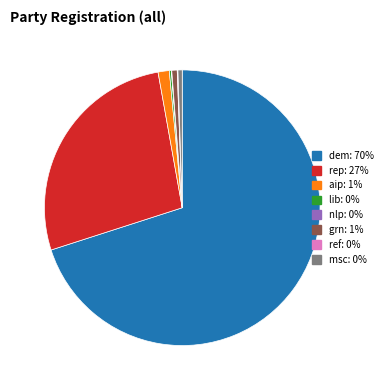

True or false: dem: 70% accounts for 70% of the total.

True